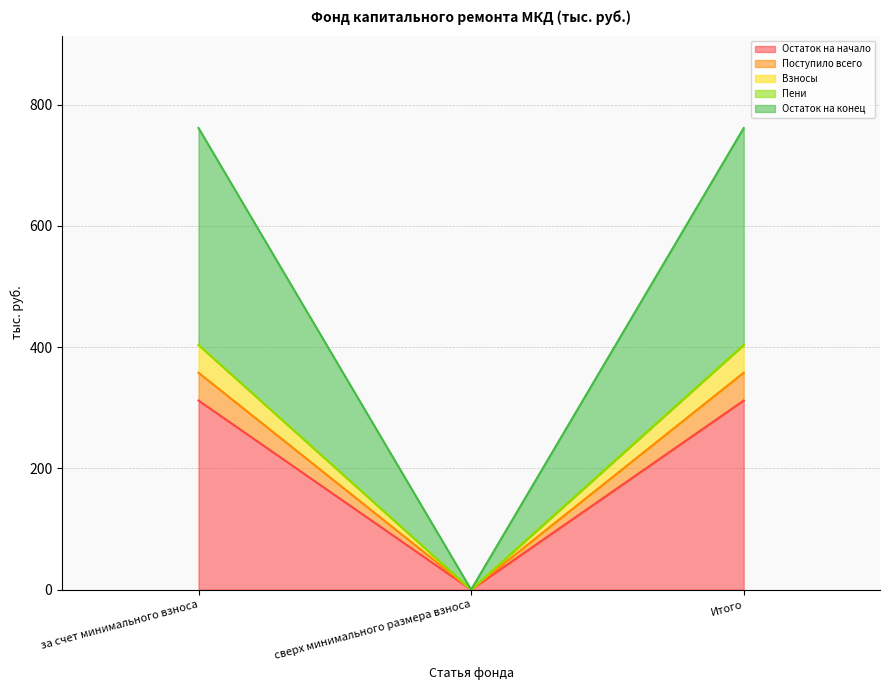

True or false: Остаток на начало has a value of 311.9 at за счет минимального взноса.

True